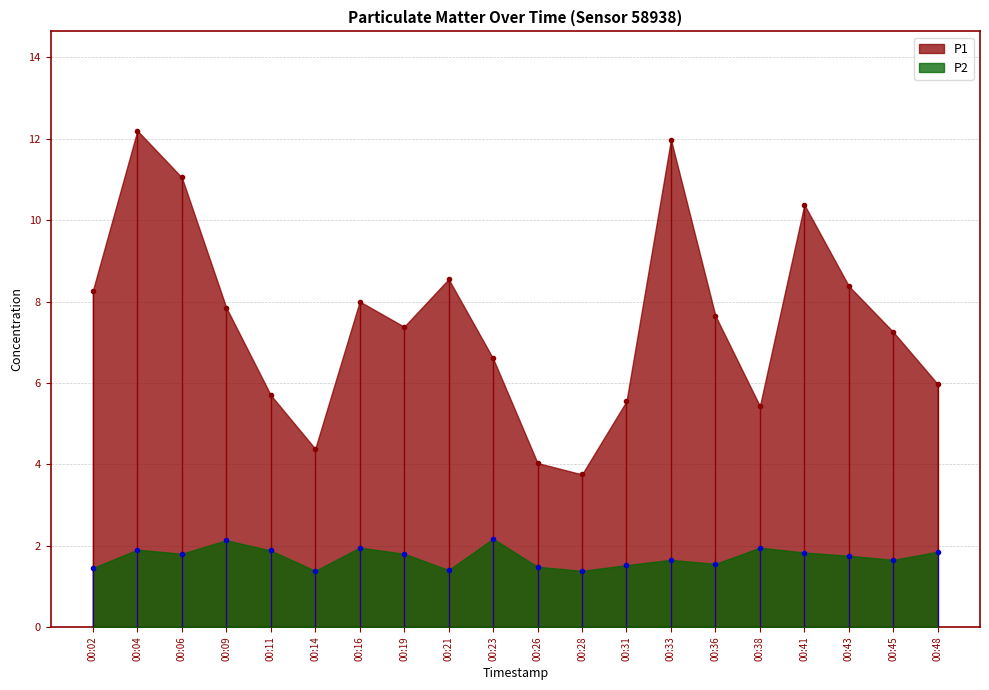

Reading left to right, extract all data points from this chart.

P1: 8.3	12.2	11.1	7.8	5.7	4.4	8.0	7.4	8.6	6.6	4.0	3.8	5.5	12.0	7.7	5.4	10.4	8.4	7.2	6.0
P2: 1.4	1.9	1.8	2.1	1.9	1.4	1.9	1.8	1.4	2.2	1.5	1.4	1.5	1.6	1.6	1.9	1.8	1.8	1.6	1.9